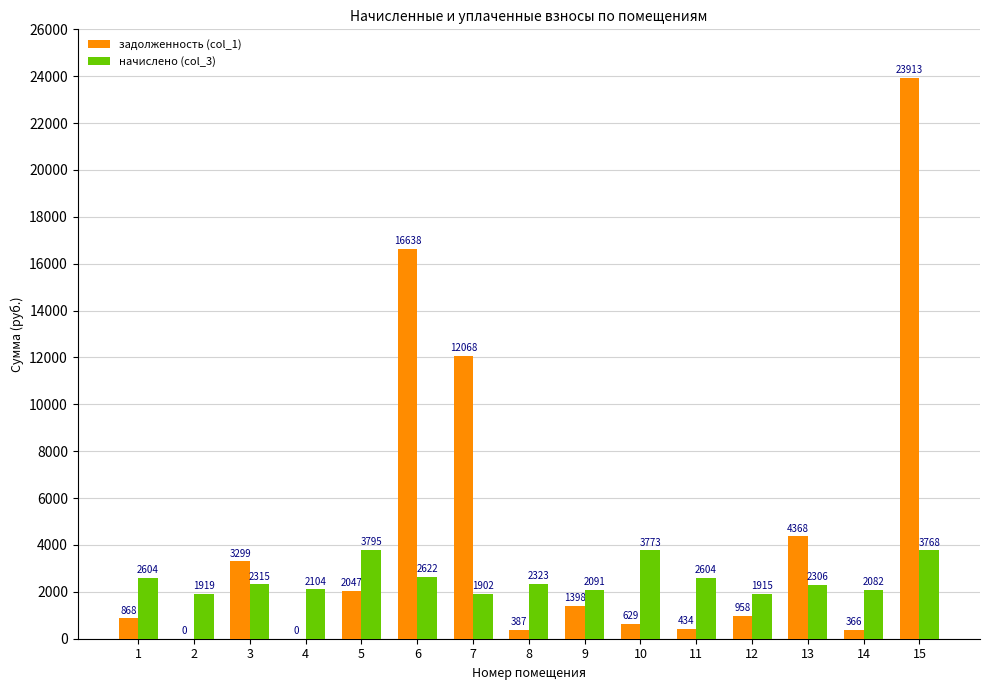

What is the maximum value for начислено (col_3)?

3794.7